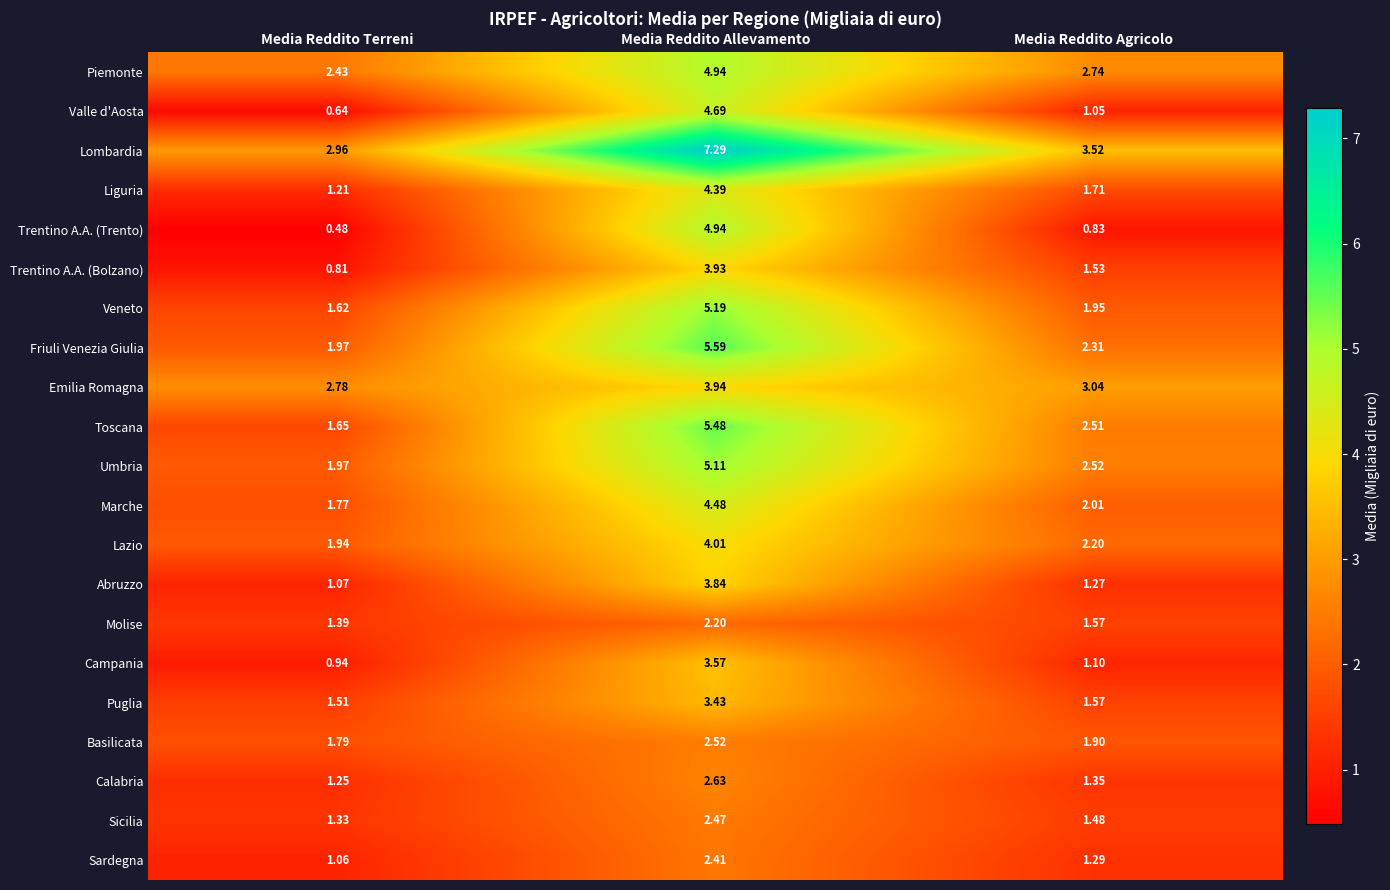

Count the number of categories in the chart.

3